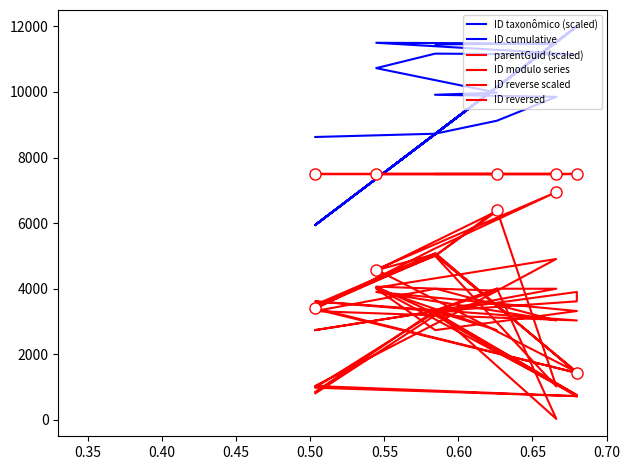

True or false: the data shows 15176.8 at viamao.

False